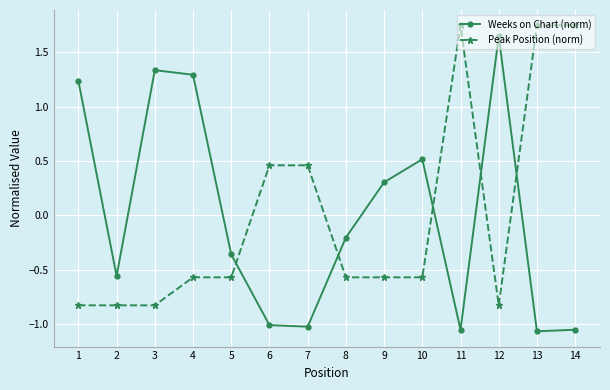

Where do Peak Position (norm) and Weeks on Chart (norm) first cross each other?

5 and 6